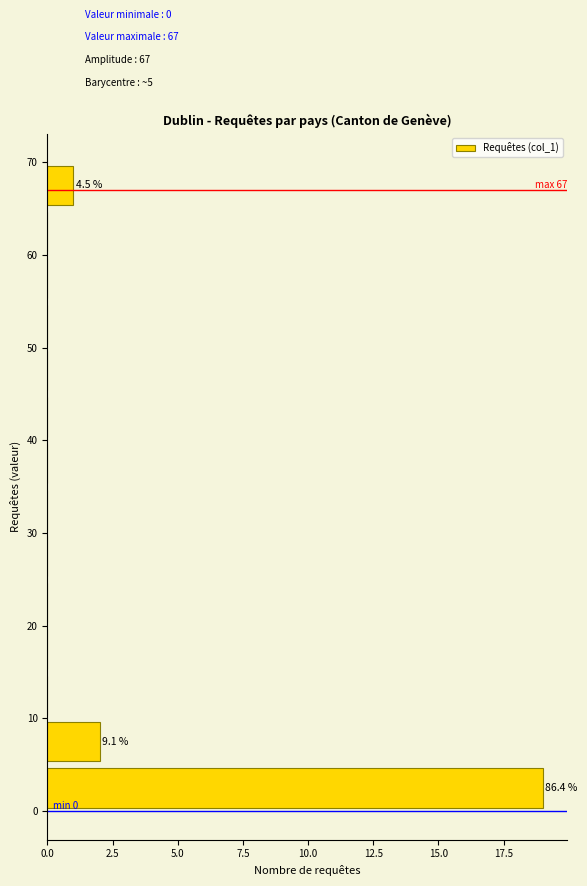

Which range on the y-axis has the longest bar?

0 to 5